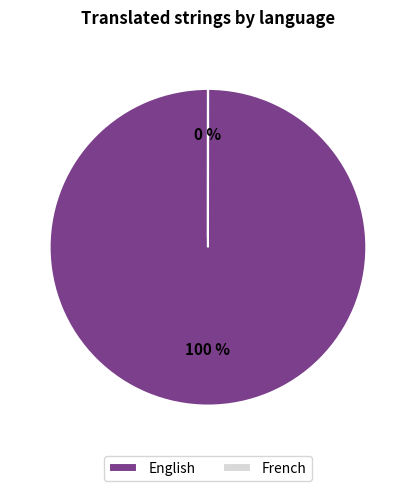

Is it true that English is 89% of the pie?

False